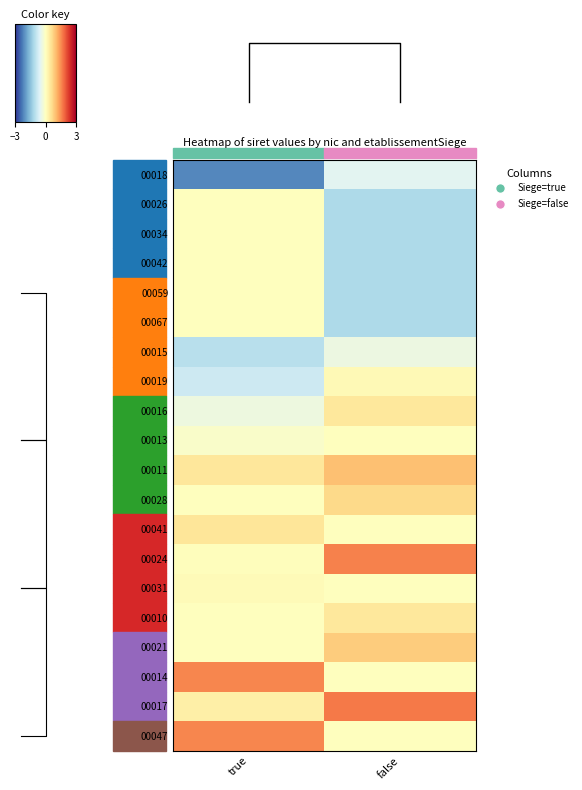

Between true and false, which series saw the biggest shift?

00018